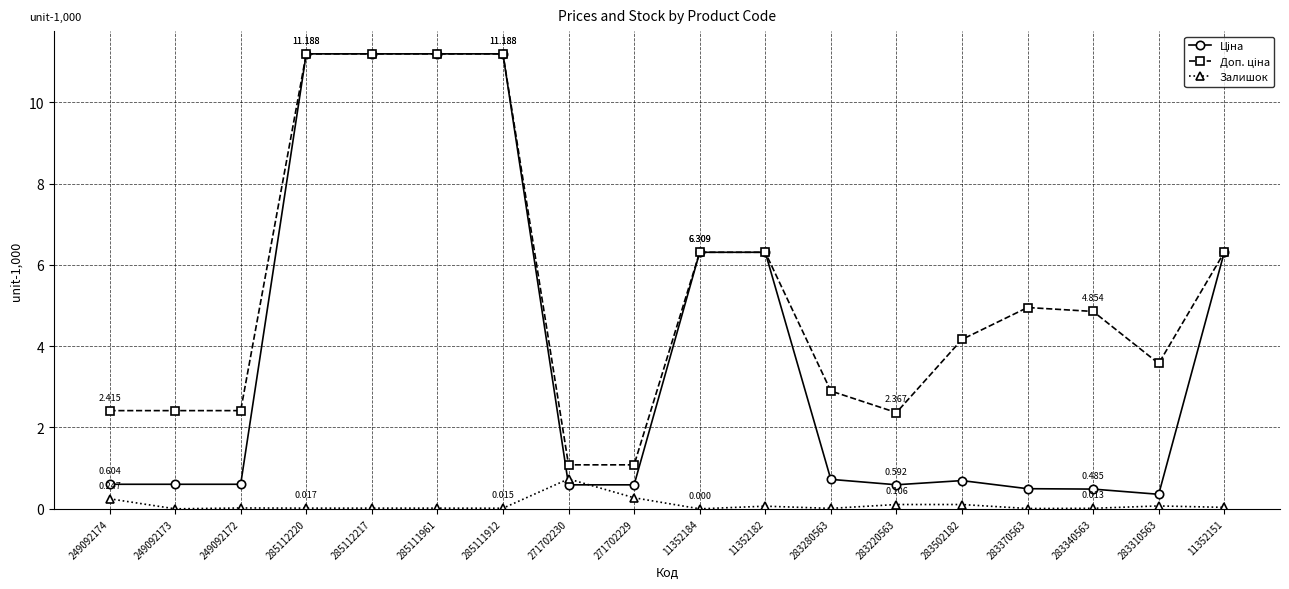

True or false: Залишок has more than 1 interior local peaks.

True